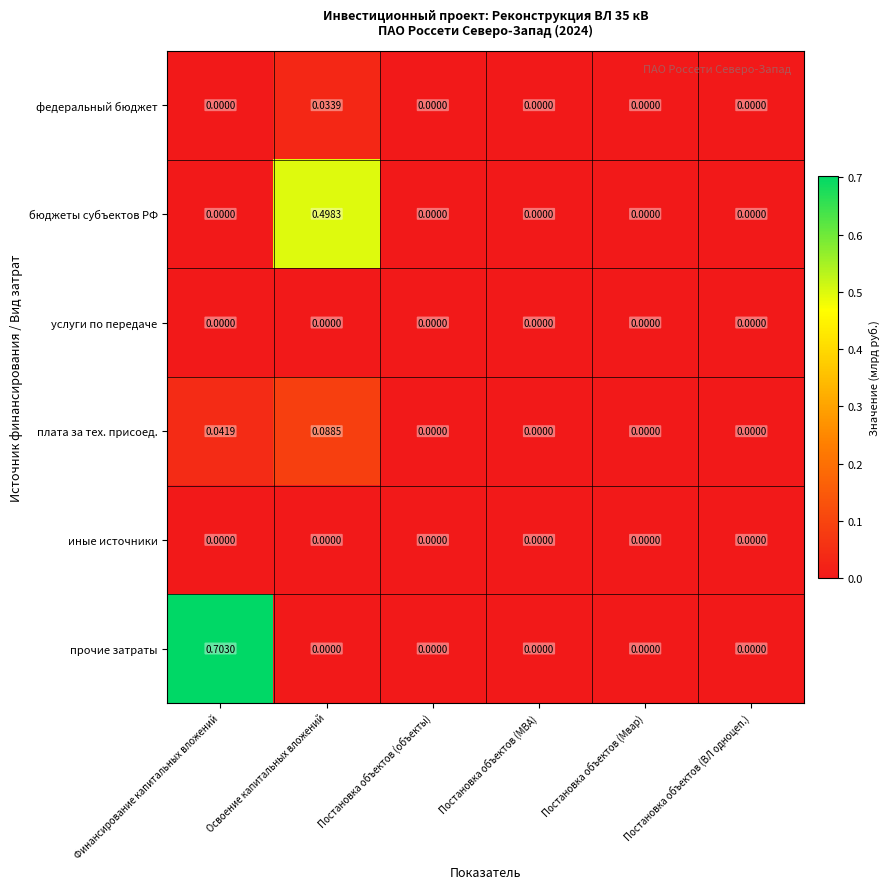

Which series has the largest total across all categories?

прочие затраты